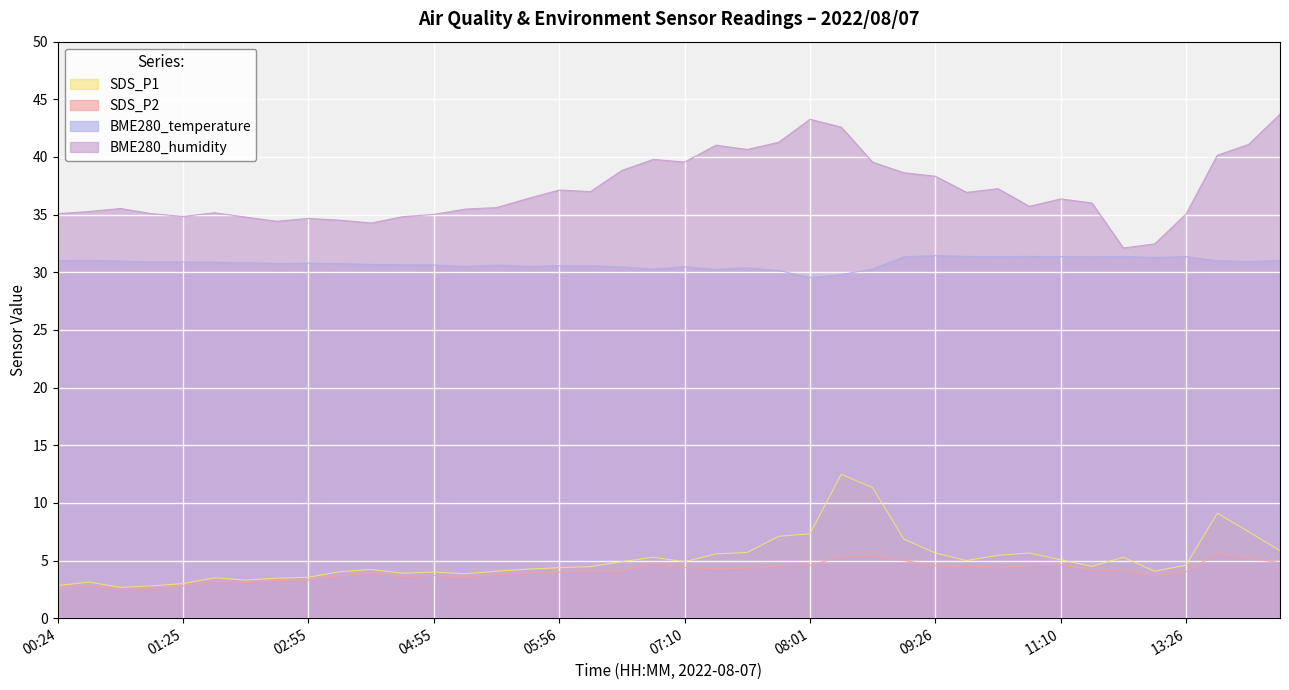

How many data points in BME280_humidity are less than 36?

19